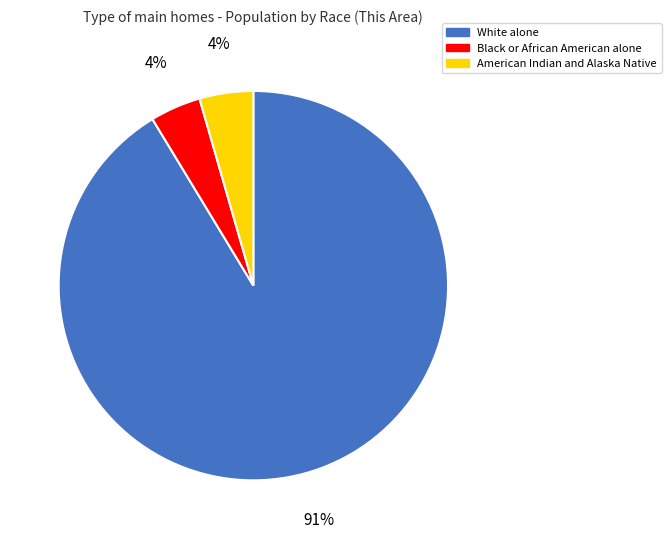

Which category has the biggest portion of the pie?

White alone